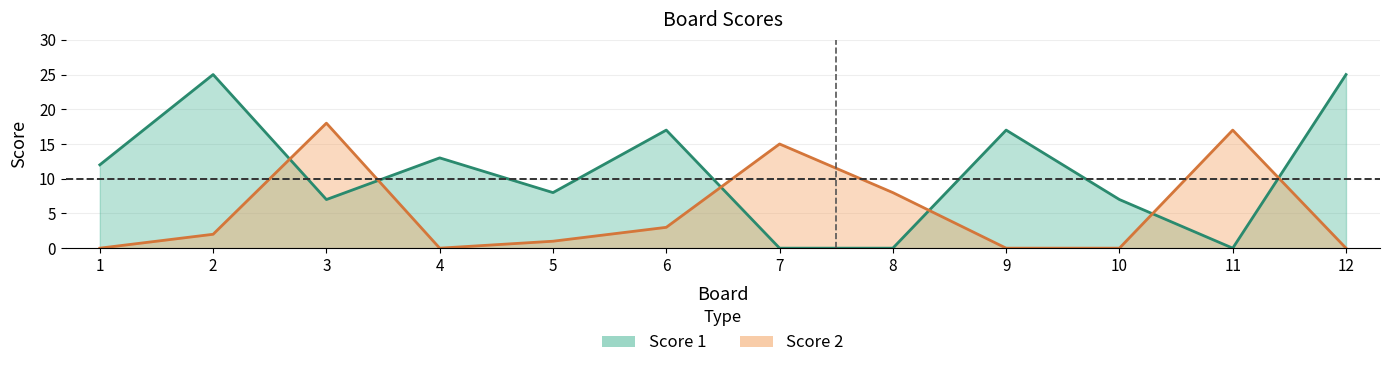

Which series has the widest spread of values?

Score 1